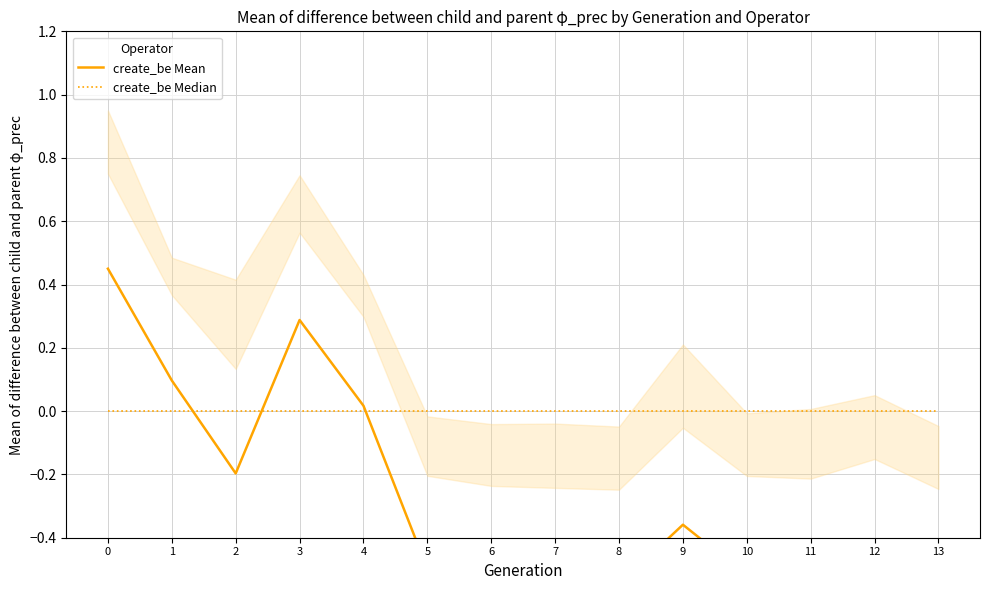

True or false: create_be Median has a value of 0.0 at 4.

True